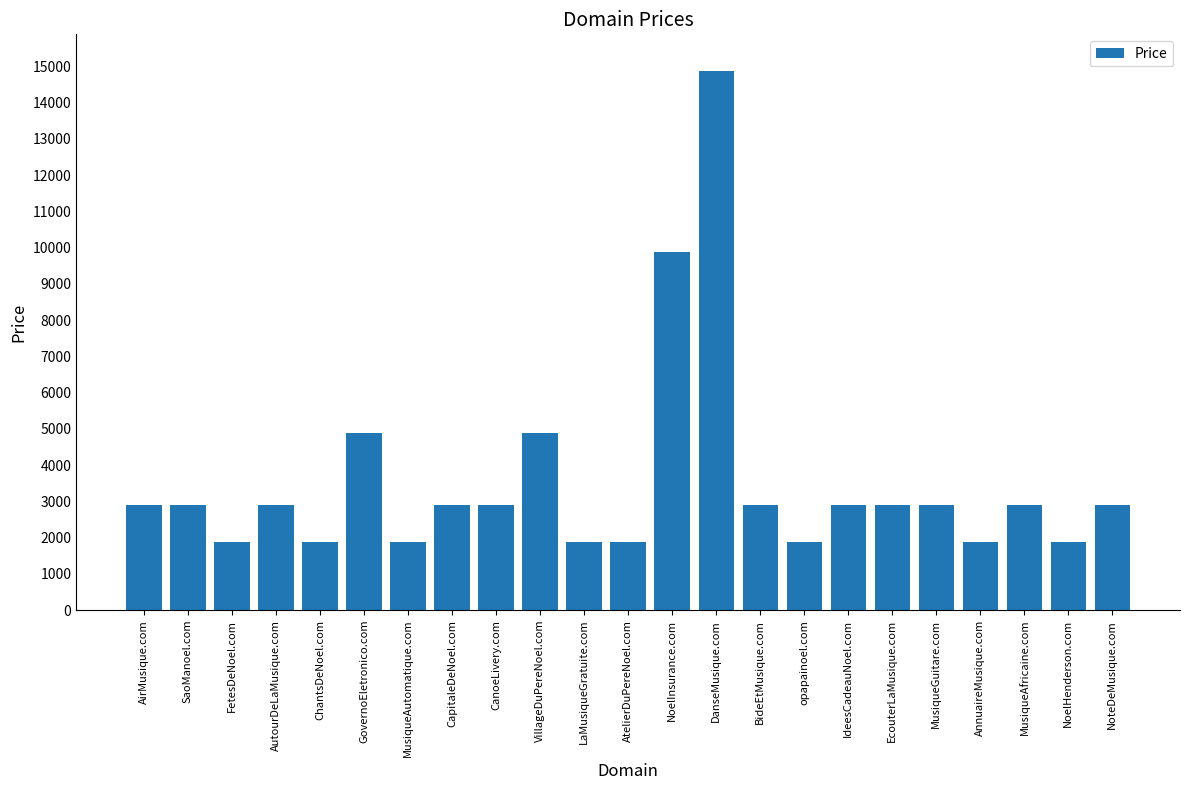

What is the greatest value displayed?

14888